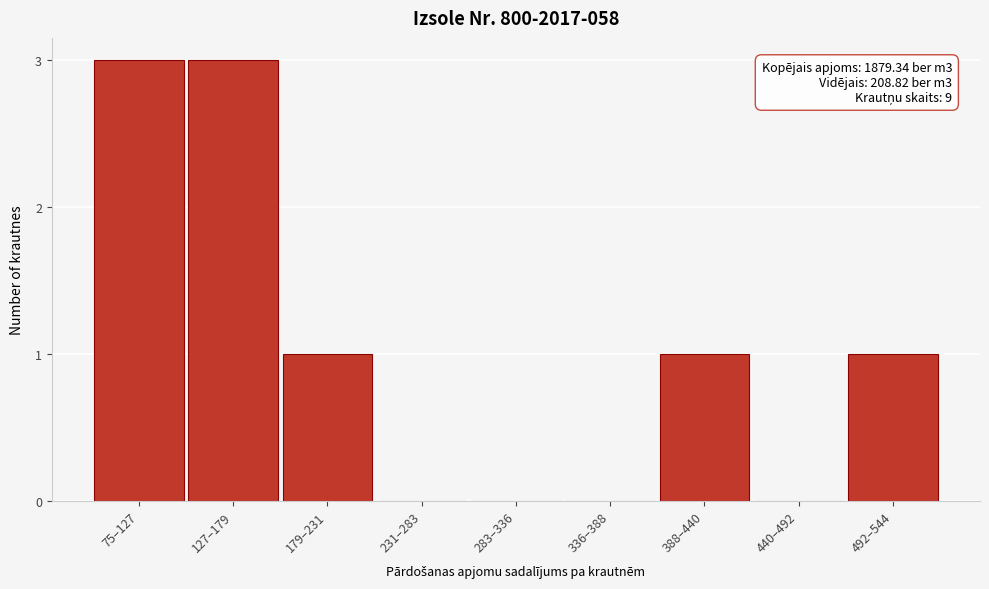

Reading left to right, list all the values displayed in this chart.

75–127=3	127–179=3	179–231=1	231–283=0	283–336=0	336–388=0	388–440=1	440–492=0	492–544=1